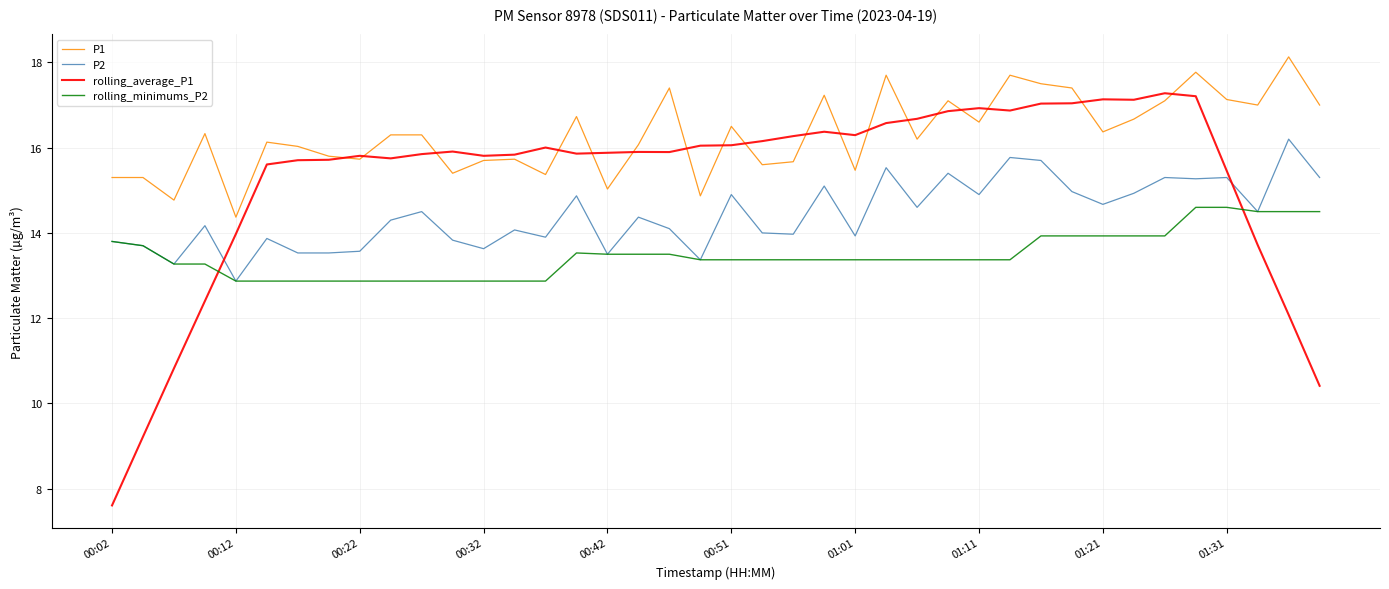

Which series has the largest total across all categories?

P1